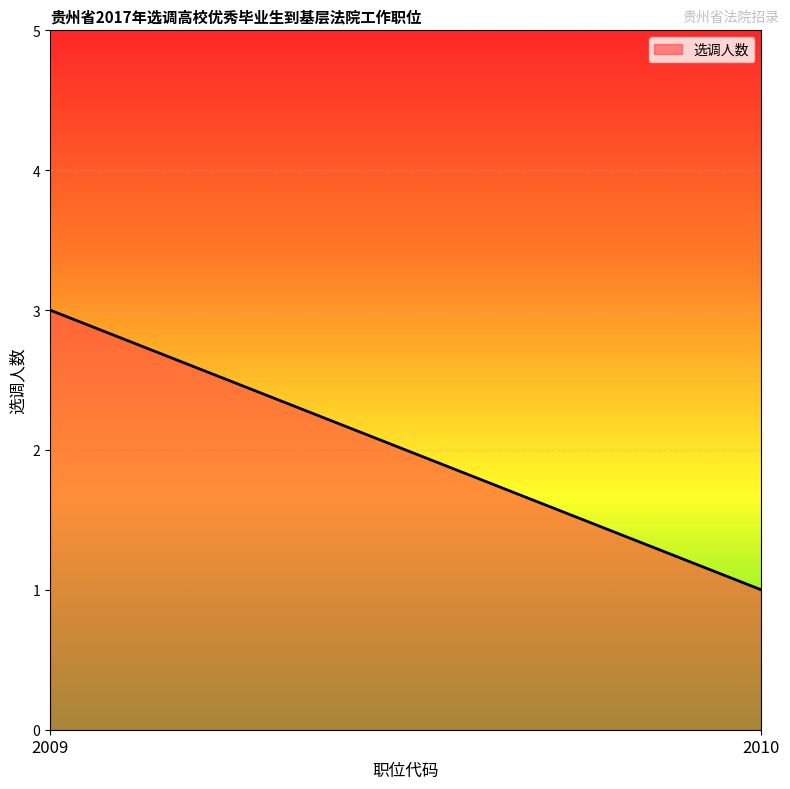

How many data points does each series have?

2